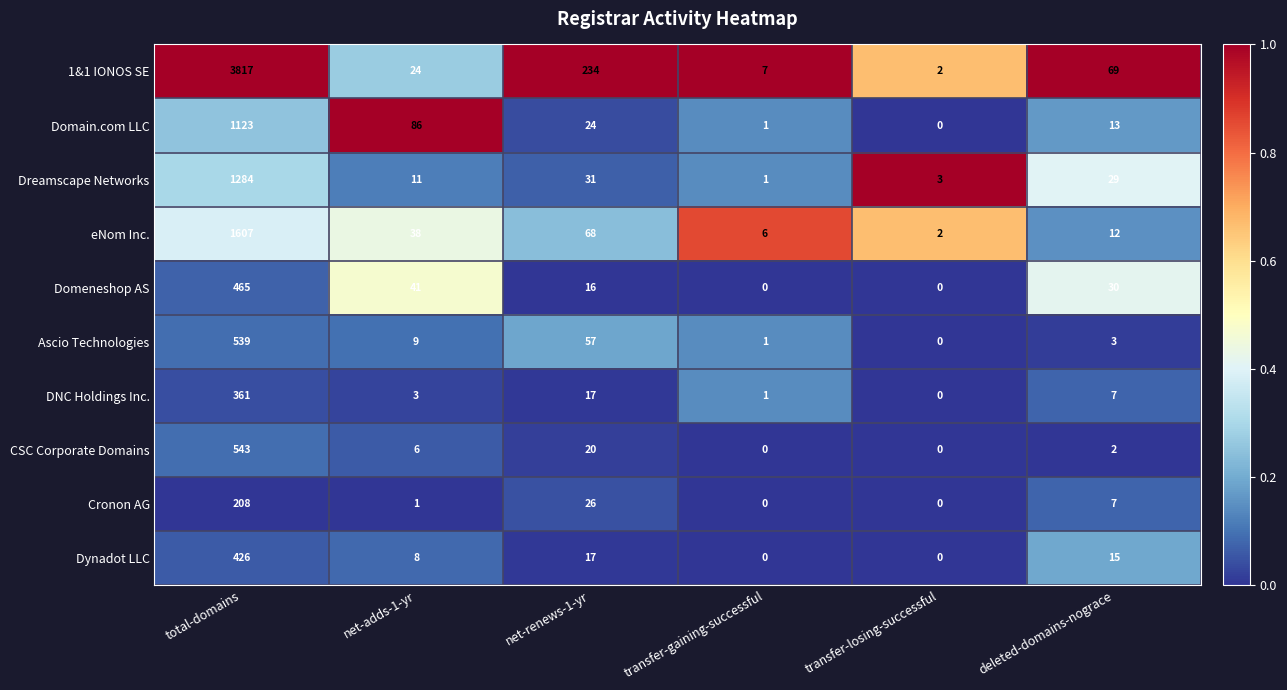

Where does the eNom Inc. series first go above 38?

total-domains